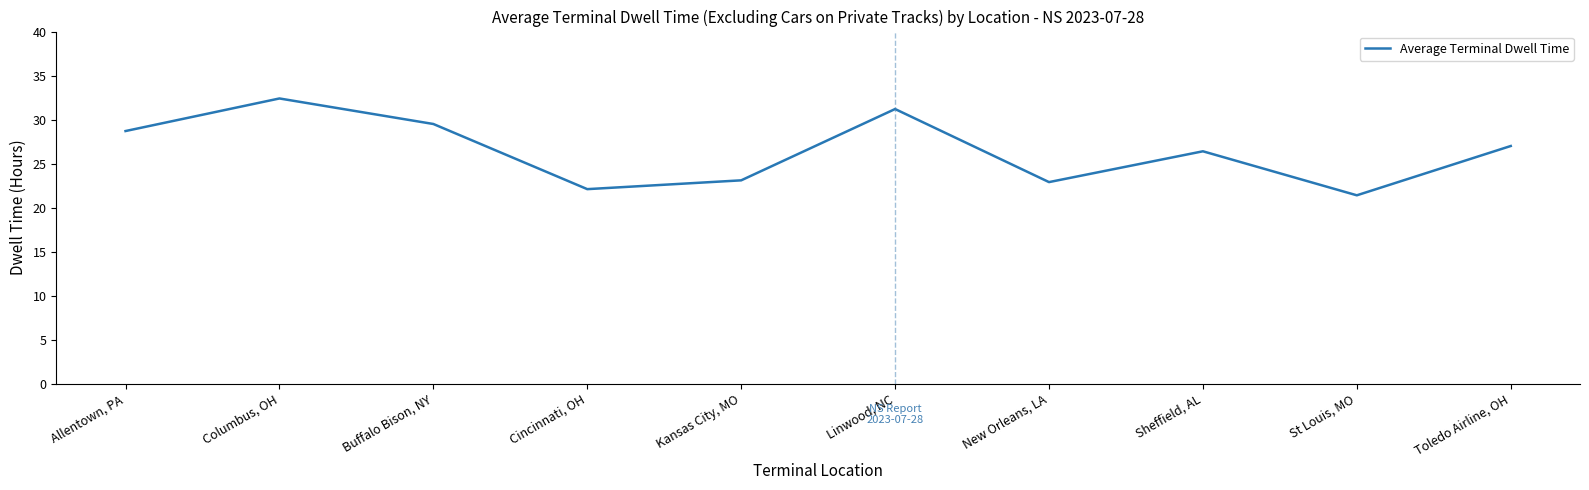

True or false: the data shows 6.1 at Kansas City, MO.

False